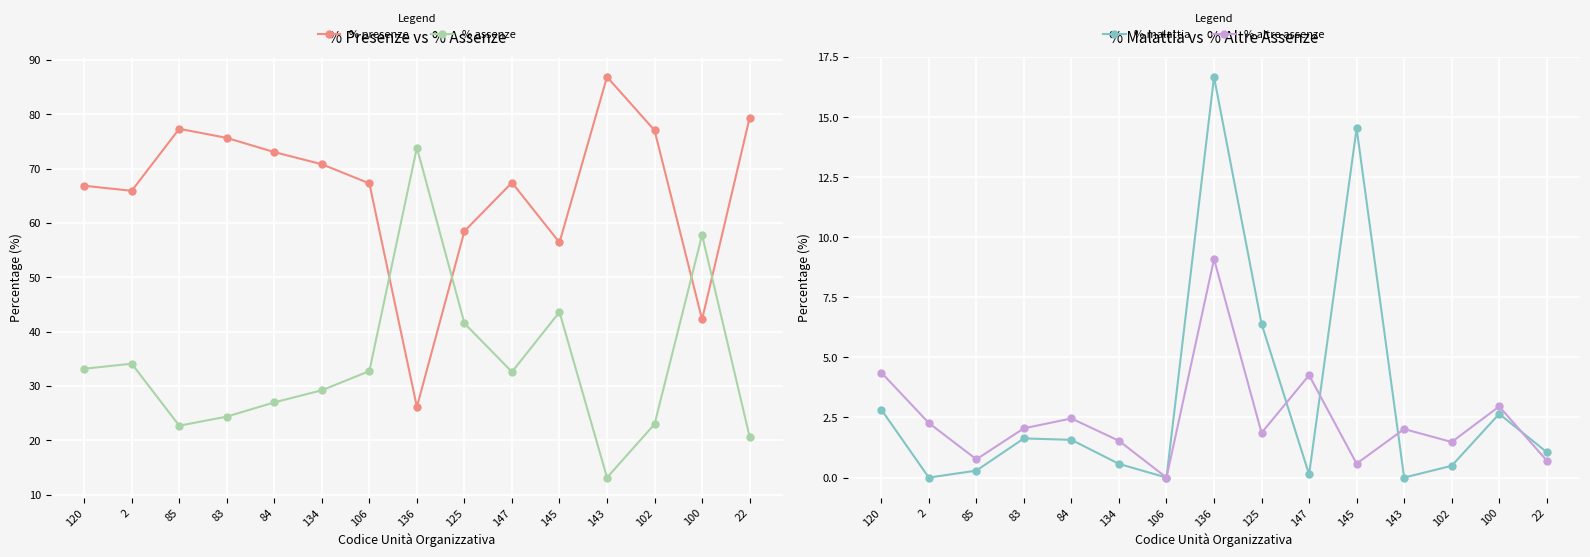

Is this an area chart (filled region under the line)?

No